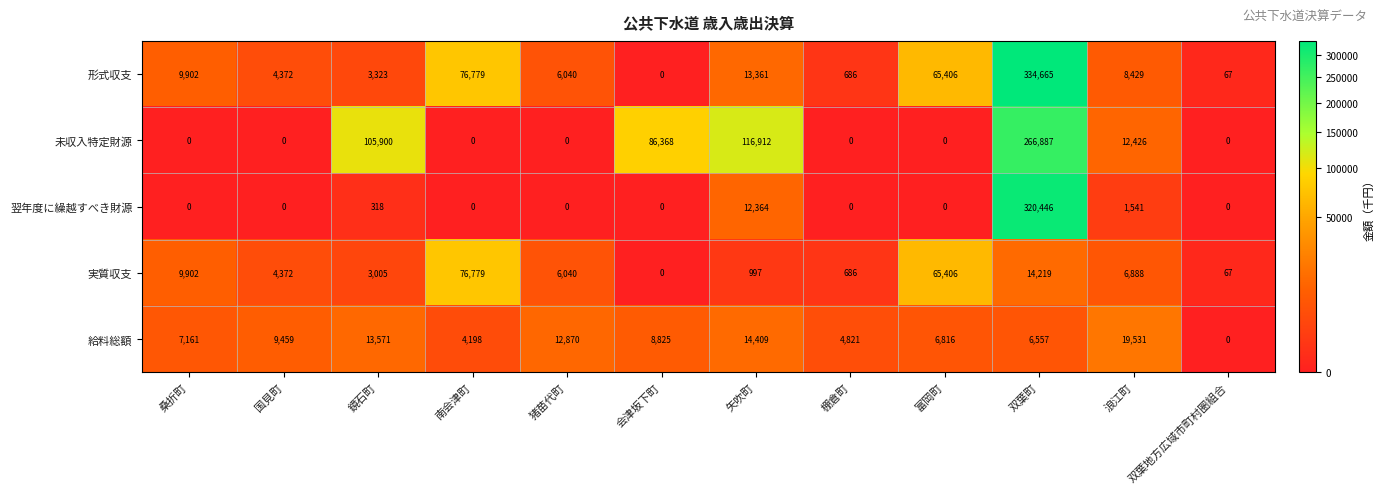

What is the maximum value shown in the chart?

334665